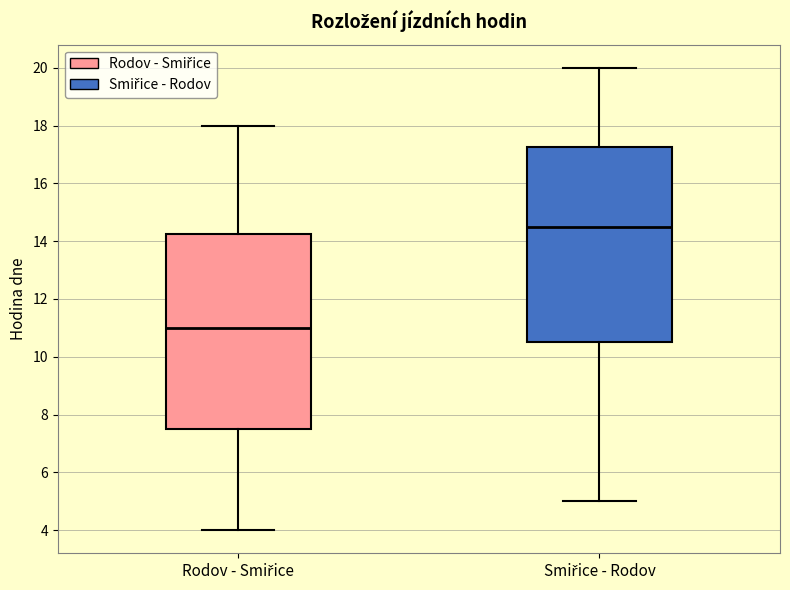

Reading left to right, read every box against the y-axis: the position of its median line, the range the box covers, and the ends of its whiskers. The values are not printed on the chart, so give them approximately, as read against the axis.

Rodov - Smiřice: median 11.0, box 7.6 to 14.2, whiskers 4.0 to 18.0
Smiřice - Rodov: median 14.6, box 10.6 to 17.2, whiskers 5.0 to 20.0